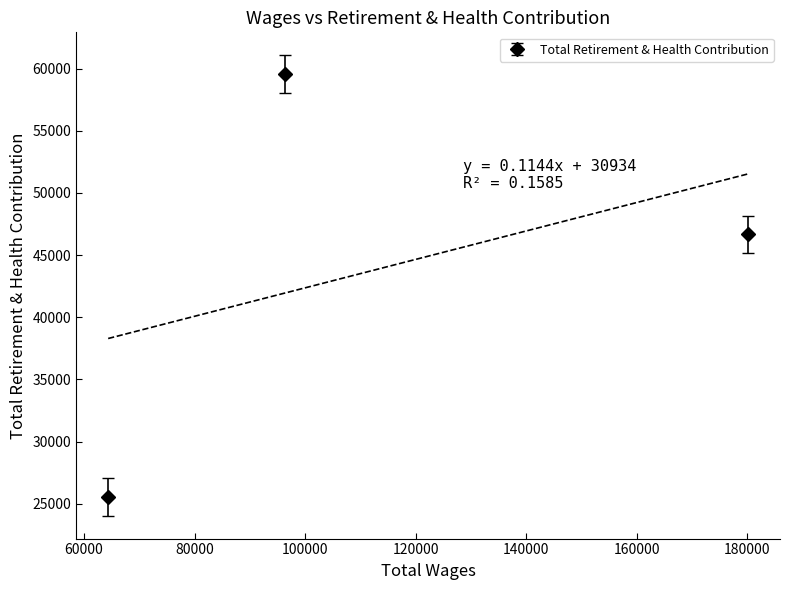

What is the lowest value of the Total Retirement & Health Contribution series?

25556